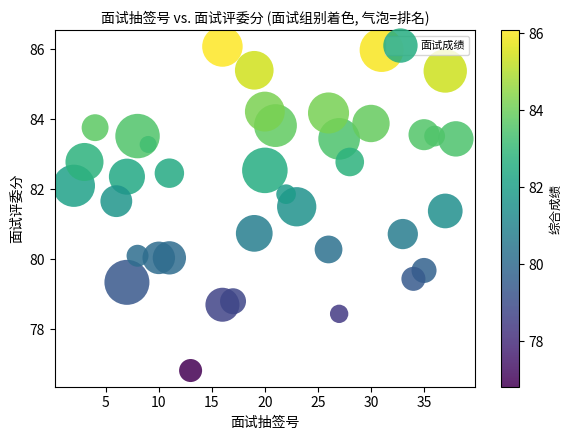

What is the range of X values (max minus min)?

36.0